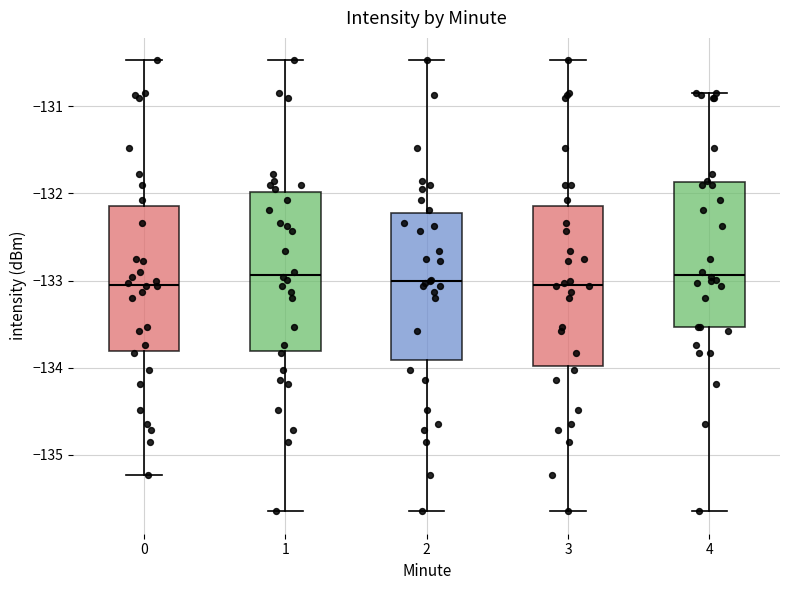

Where is the upper edge of the box at x = 4 on the y-axis? The values are not printed on the chart, so give them approximately, as read against the axis.

-131.9